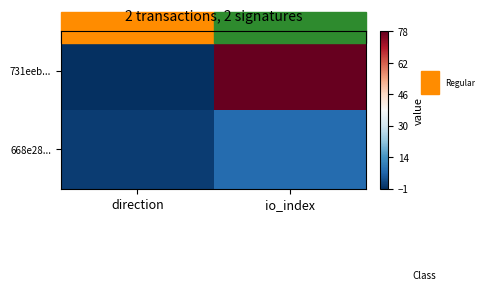

How many categories are shown in the chart?

2